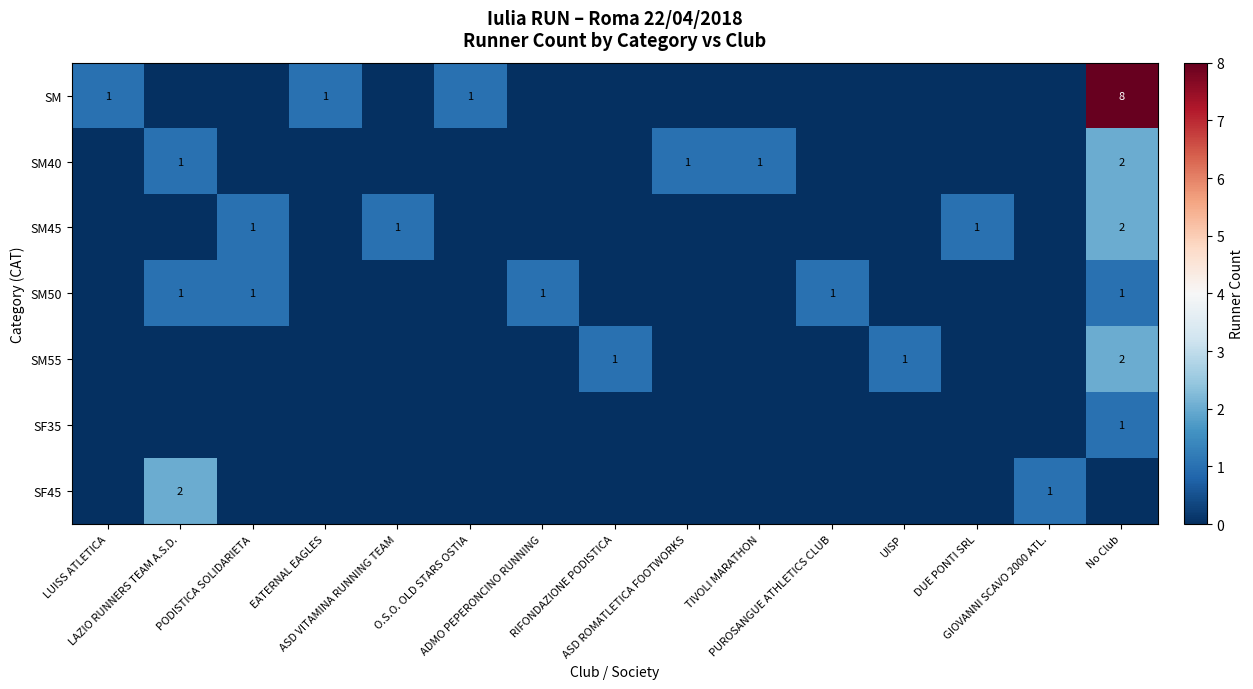

What is the difference between the highest and lowest values at DUE PONTI SRL?

1